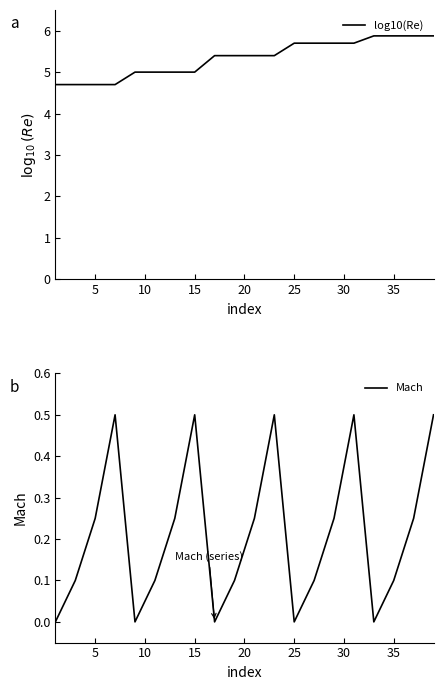

The value of Mach at 15 is 0.8. True or false?

False